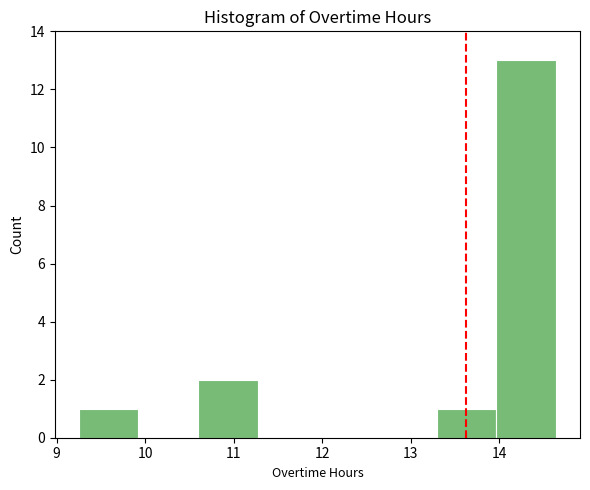

What is the height of the bar covering 9.3 to 9.9 on the x-axis? Neither the bar edges nor the heights are printed on the chart, so give them approximately, as read against the axes.

1